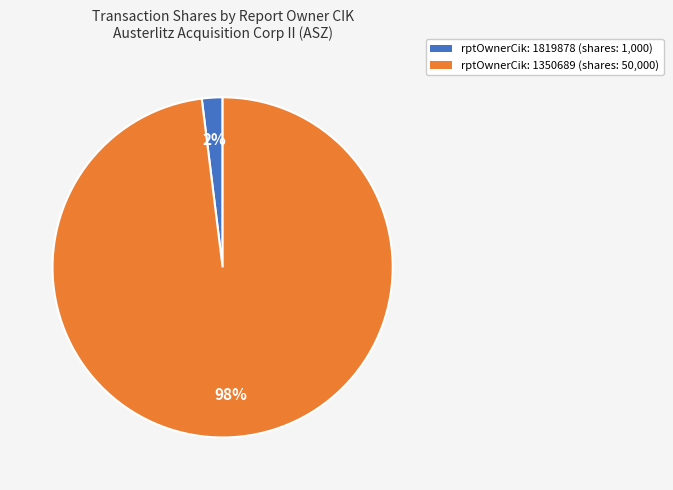

How many segments does this pie chart have?

2